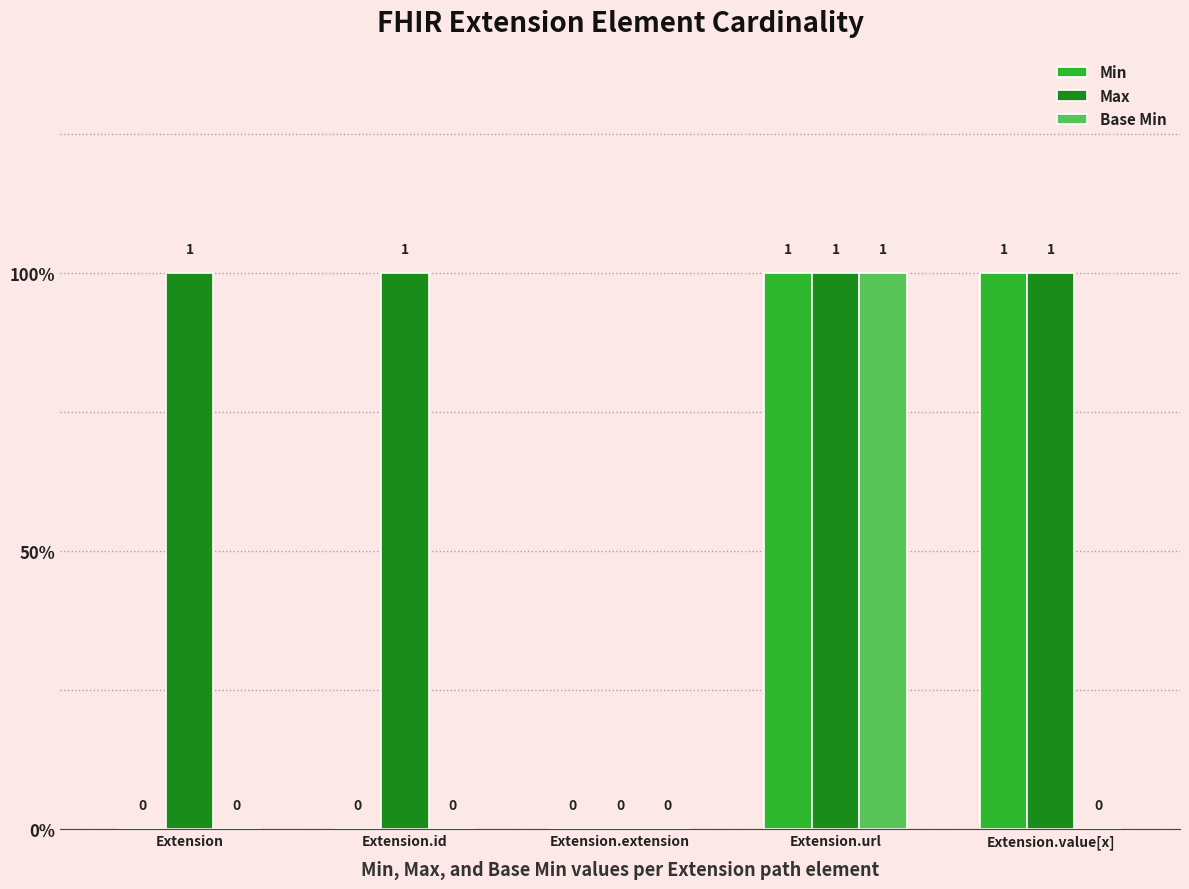

Reading left to right, transcribe all the data shown in this chart.

Min: Extension=0	Extension.id=0	Extension.extension=0	Extension.url=1	Extension.value[x]=1
Max: Extension=1	Extension.id=1	Extension.extension=0	Extension.url=1	Extension.value[x]=1
Base Min: Extension=0	Extension.id=0	Extension.extension=0	Extension.url=1	Extension.value[x]=0